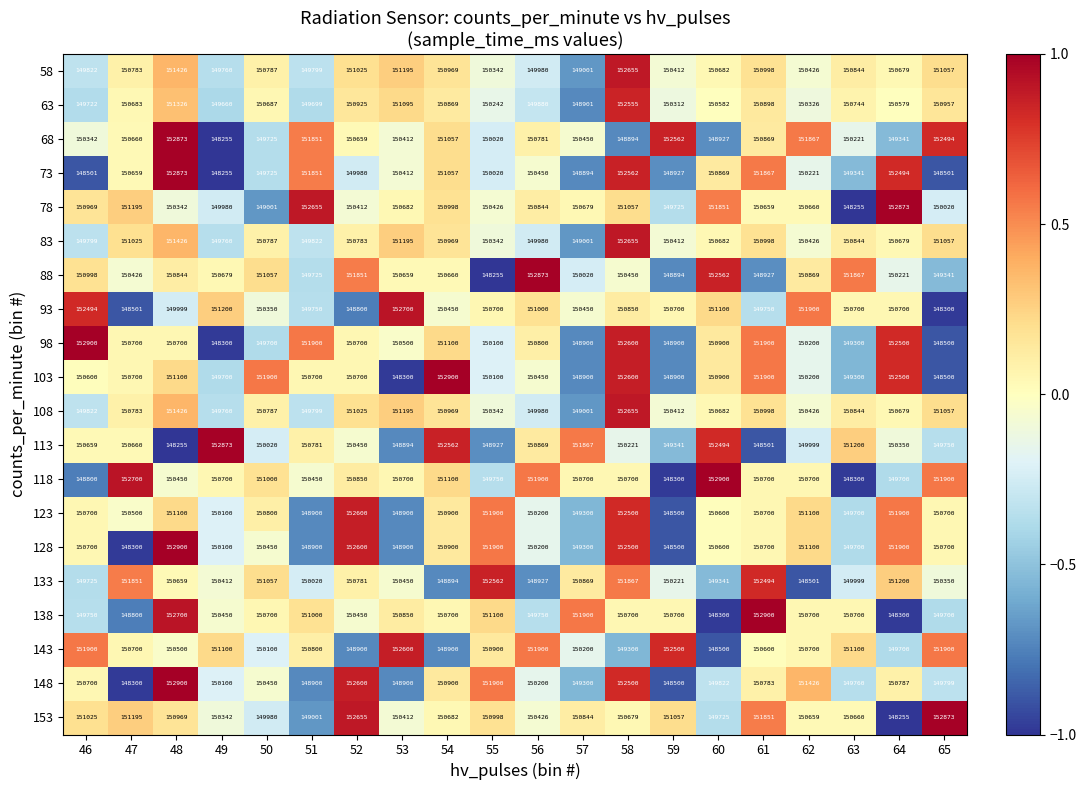

What is the sum of the 128 values at 61 and 57?

300000